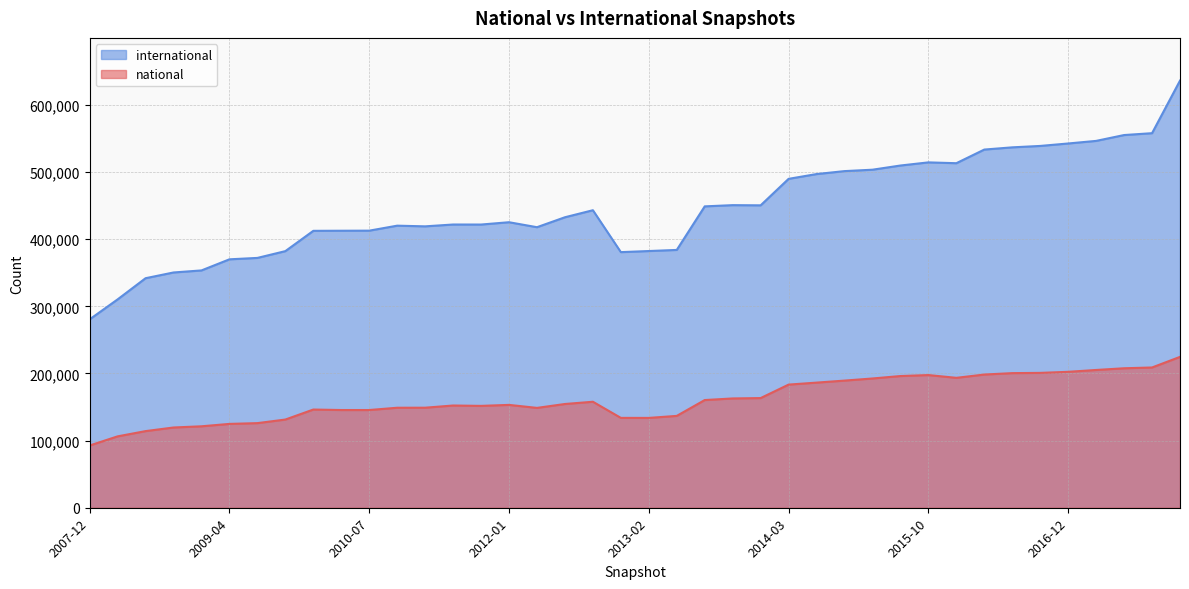

Which series has the largest total across all categories?

international